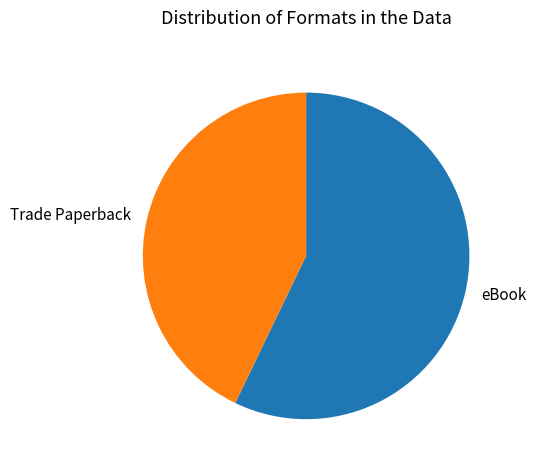

Rank the categories by value from lowest to highest.

Trade Paperback, eBook